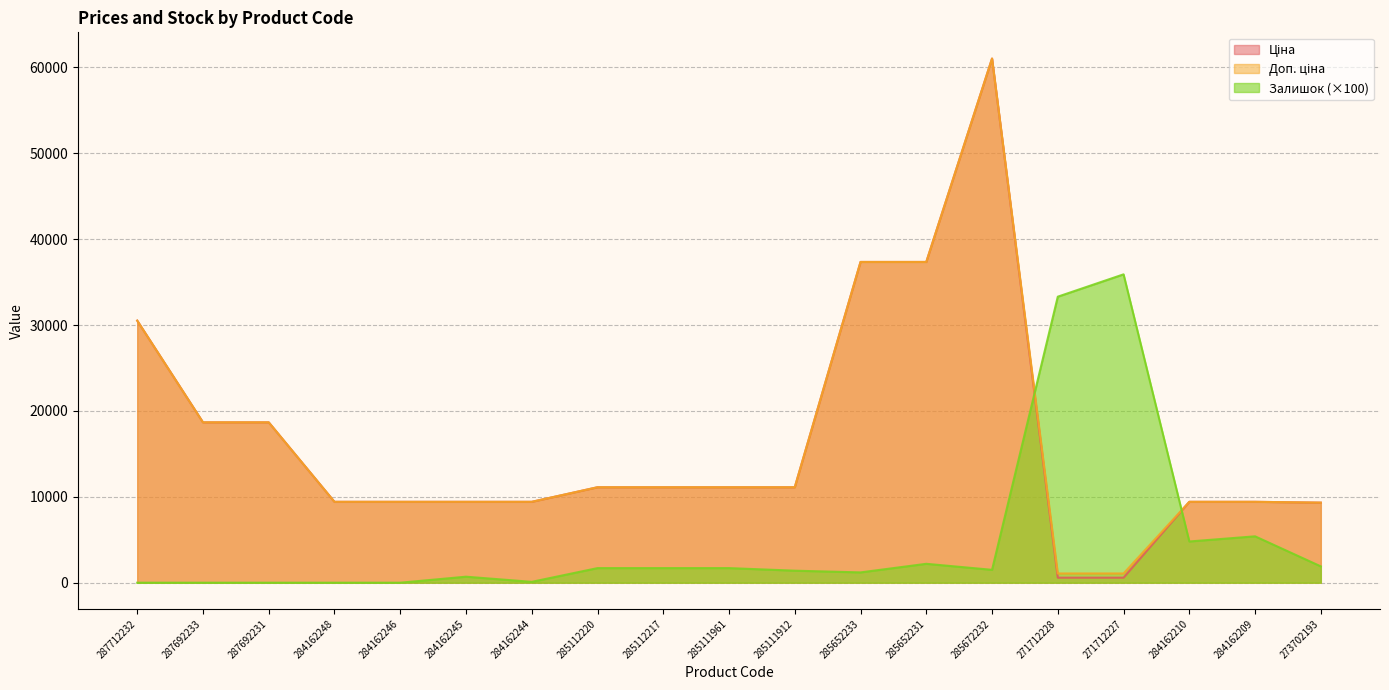

What is the difference between the maximum and second lowest values in the Залишок series?

35900.0